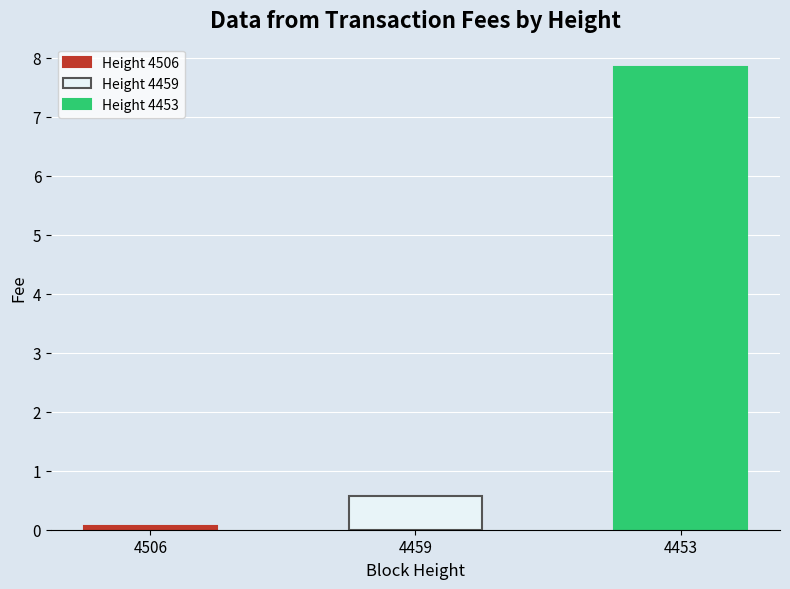

List the labels in order of value, largest first.

4453, 4459, 4506